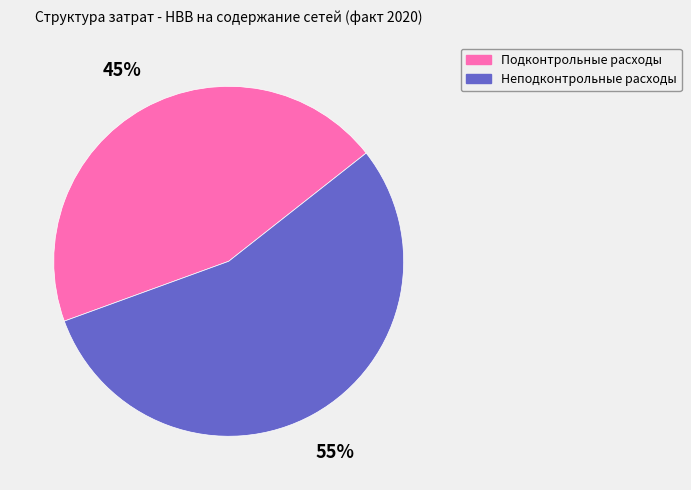

How many segments does this pie chart have?

2